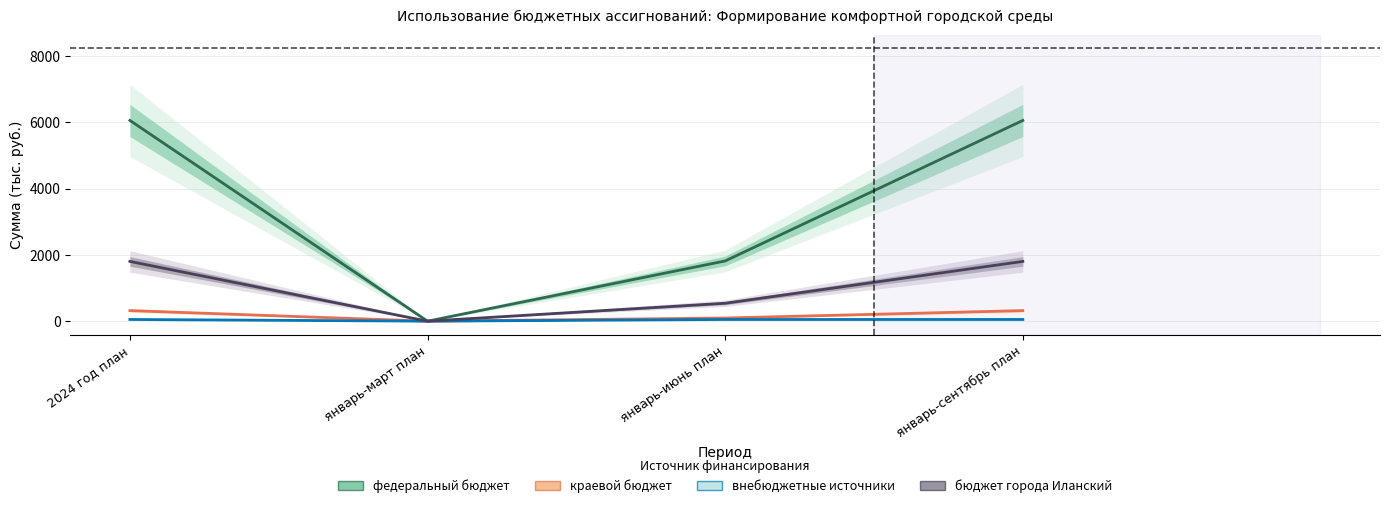

Does the chart have visible grid lines?

Yes